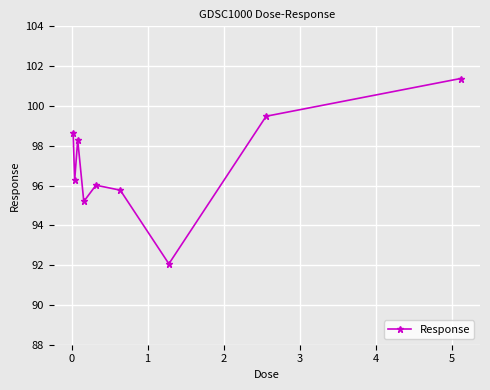

How many points are higher than both their immediate neighbors (excluding endpoints)?

2